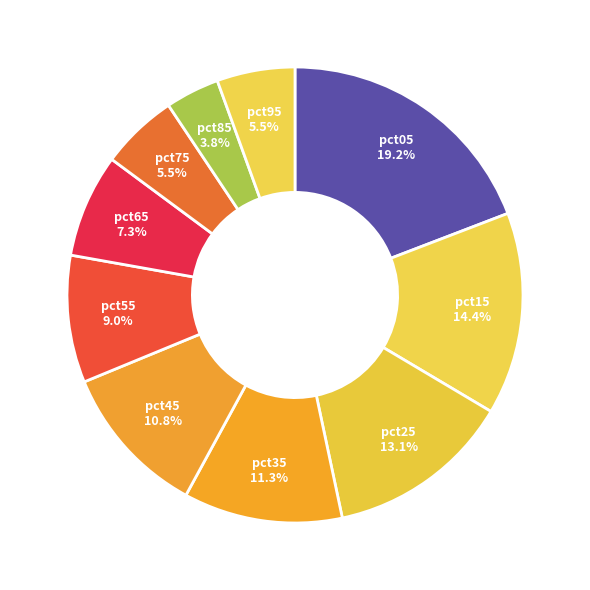

How many segments does this pie chart have?

10